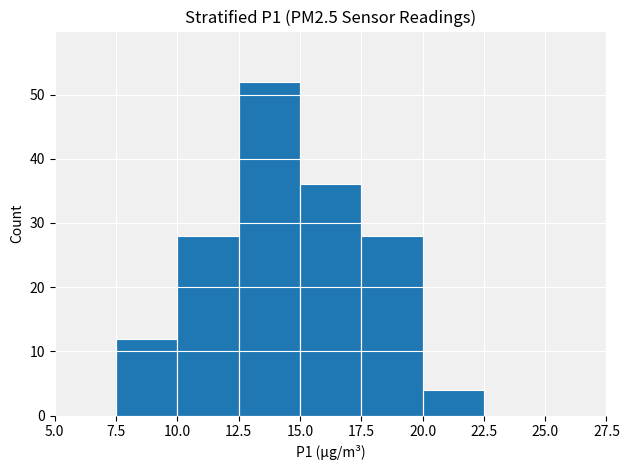

Reading left to right, list every bar in this chart as the range it spans on the x-axis followed by its height. The values are not printed on the chart, so give them approximately, as read against the axis.

5.0 to 7.5: 0
7.5 to 10.0: 12
10.0 to 12.5: 28
12.5 to 15.0: 52
15.0 to 17.5: 36
17.5 to 20.0: 28
20.0 to 22.5: 4
22.5 to 25.0: 0
25.0 to 27.5: 0